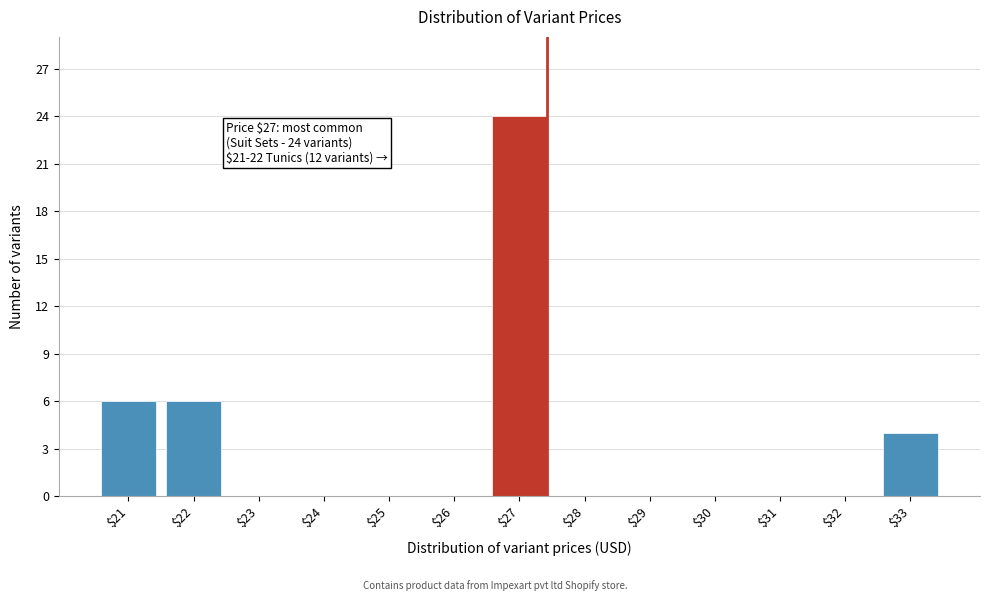

Is it true that the value at $25 is 13?

False